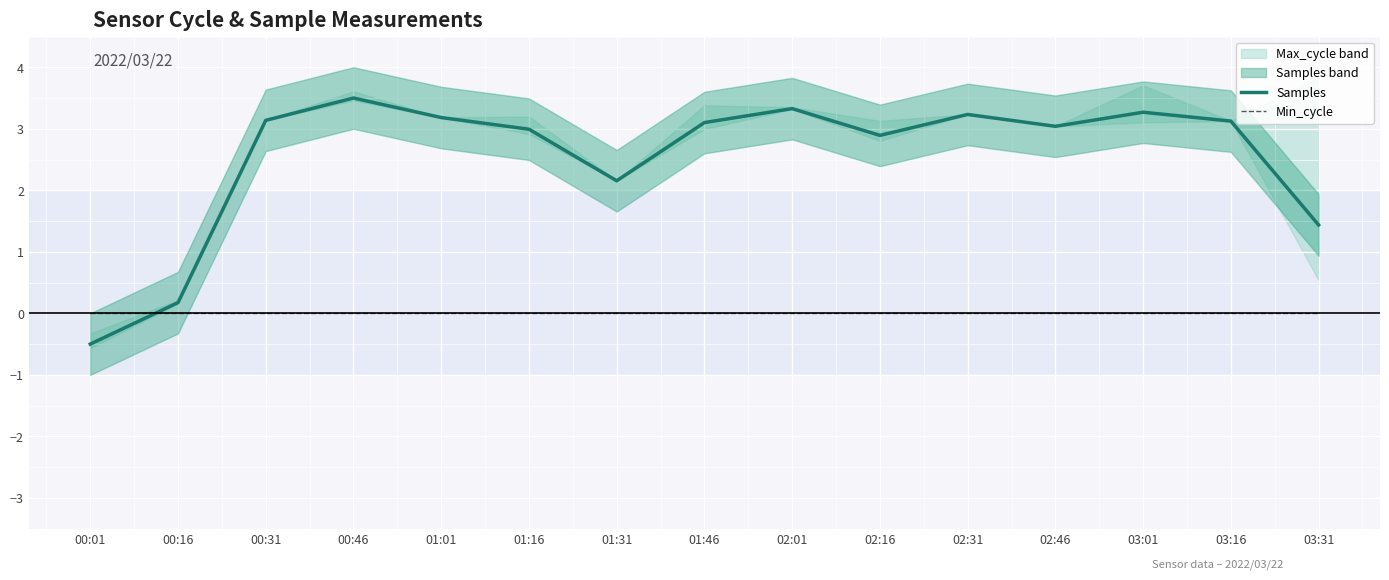

Which category has the lowest value in the Samples series?

00:01